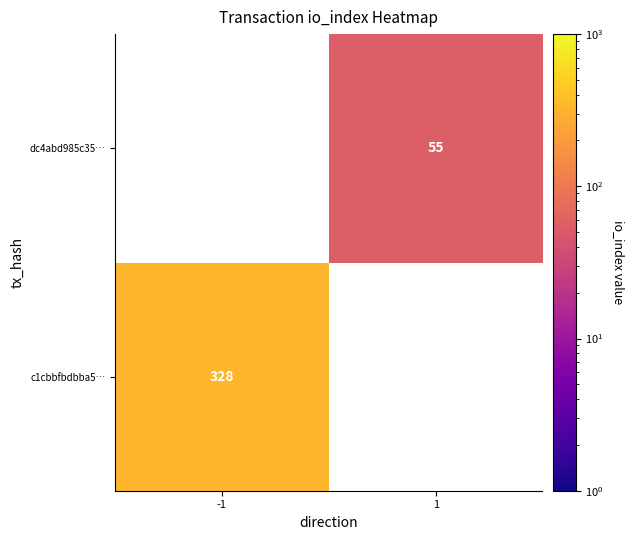

How many categories are shown in the chart?

2